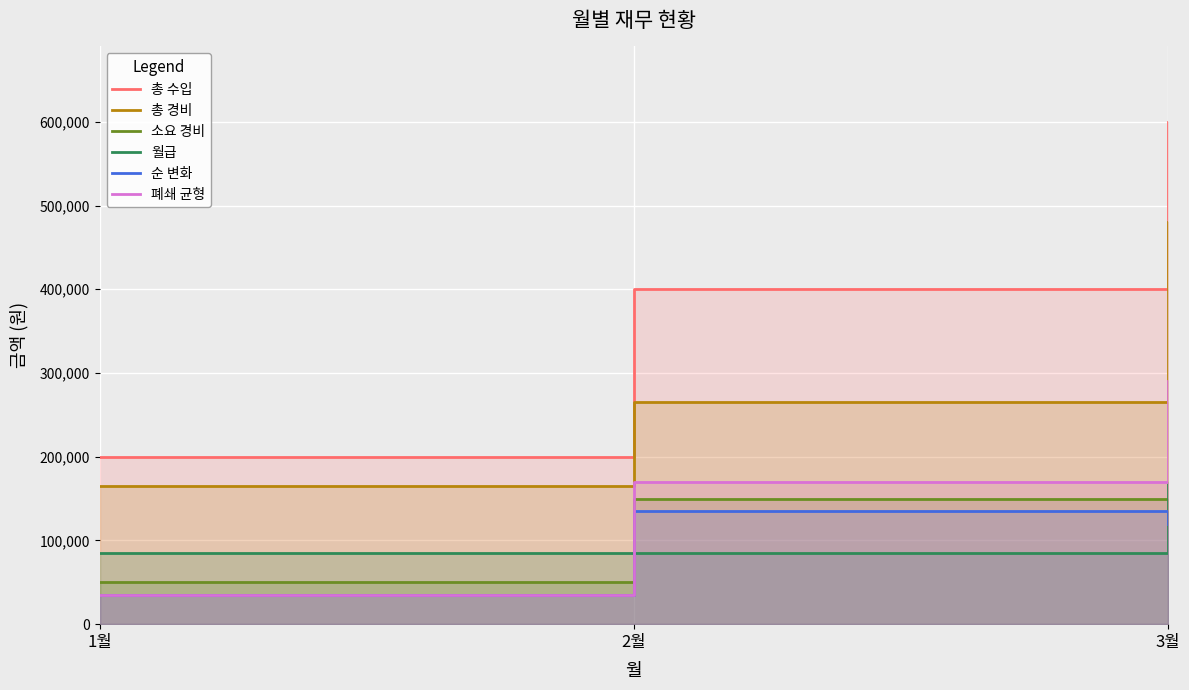

List the labels in order of 월급 value, smallest first.

1월, 2월, 3월